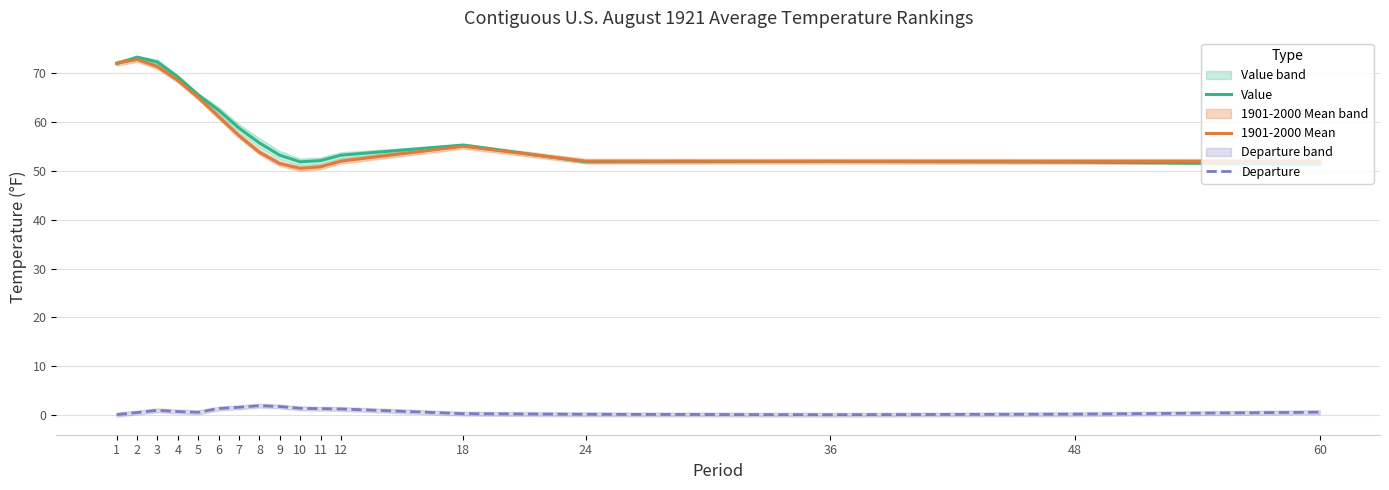

What is the value of the Departure point at the 4th from the left?

0.7